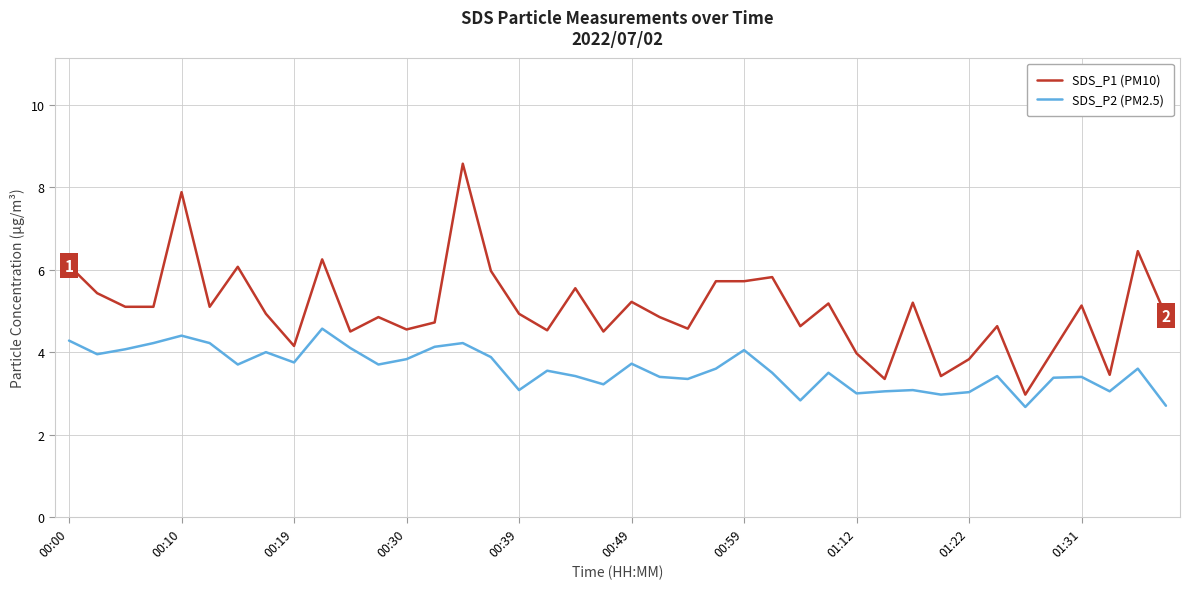

What is the lowest value of the SDS_P2 (PM2.5) series?

2.7